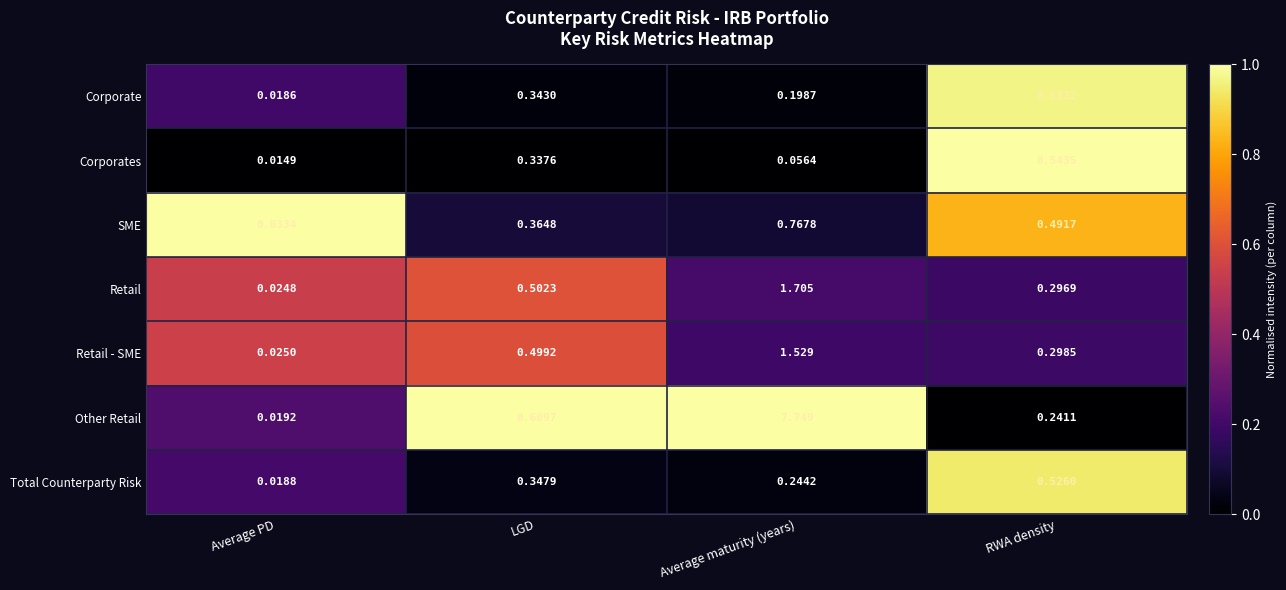

Rank the series by their maximum value, from highest to lowest.

Other Retail, Retail, Retail - SME, SME, Corporates, Corporate, Total Counterparty Risk